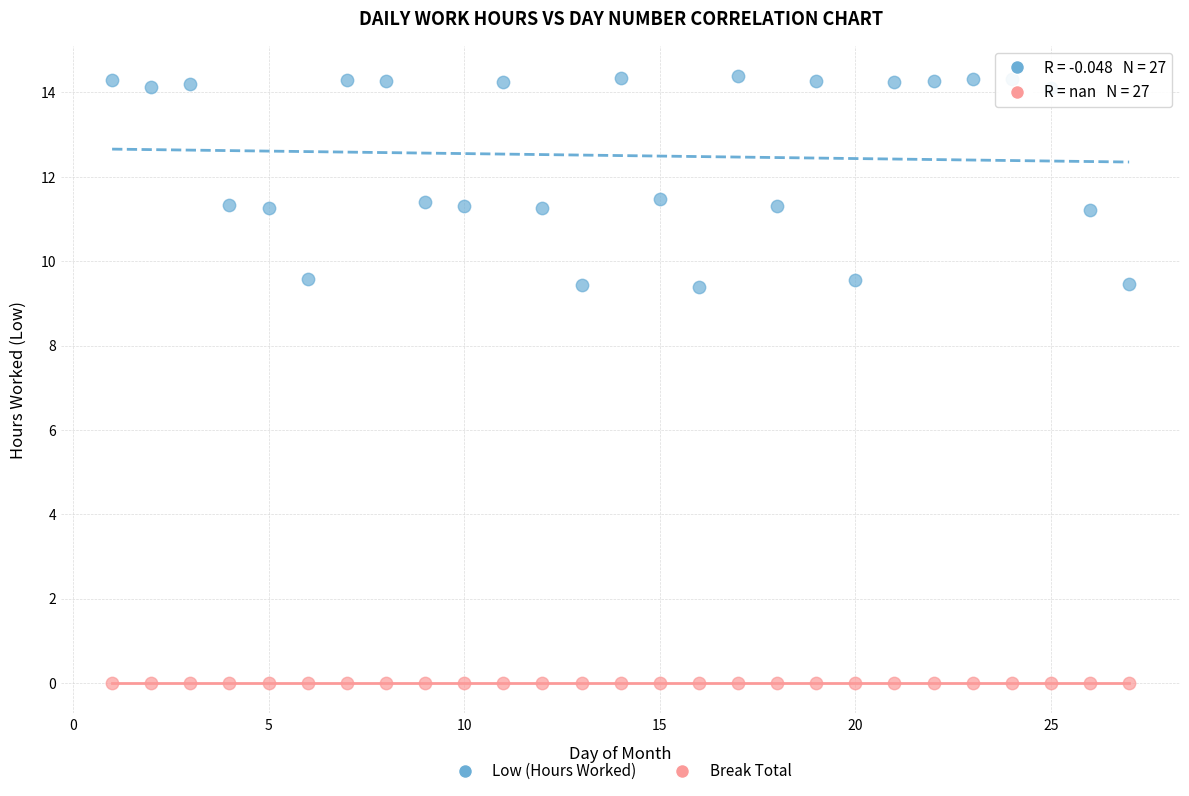

Which series reaches the maximum Y coordinate?

Low (Hours Worked)